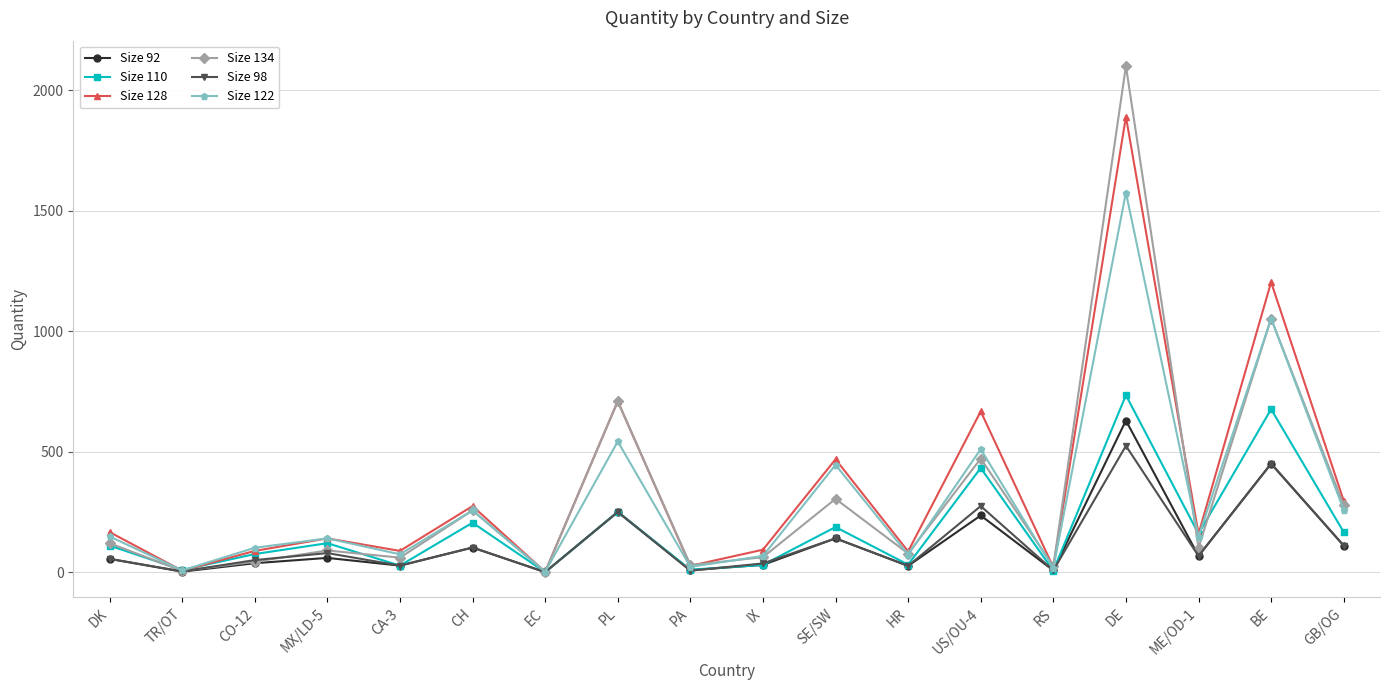

How many lines are shown in the chart?

6